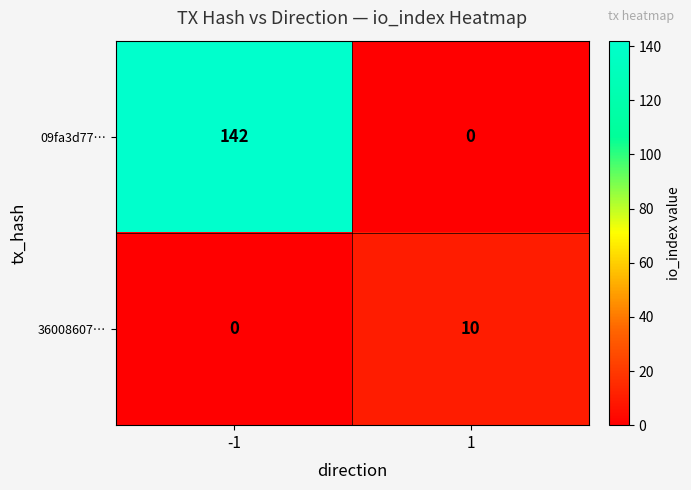

List the series in order of their peak value, lowest first.

36008607…, 09fa3d77…